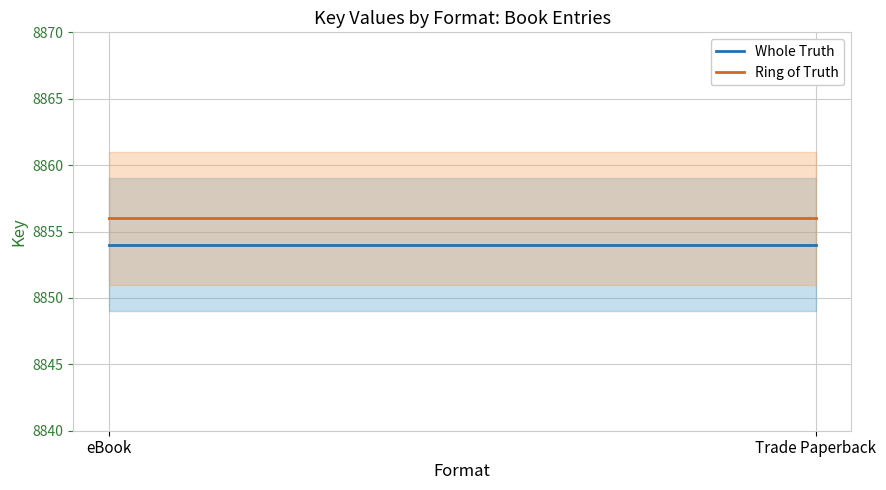

Which series has the largest total across all categories?

Ring of Truth